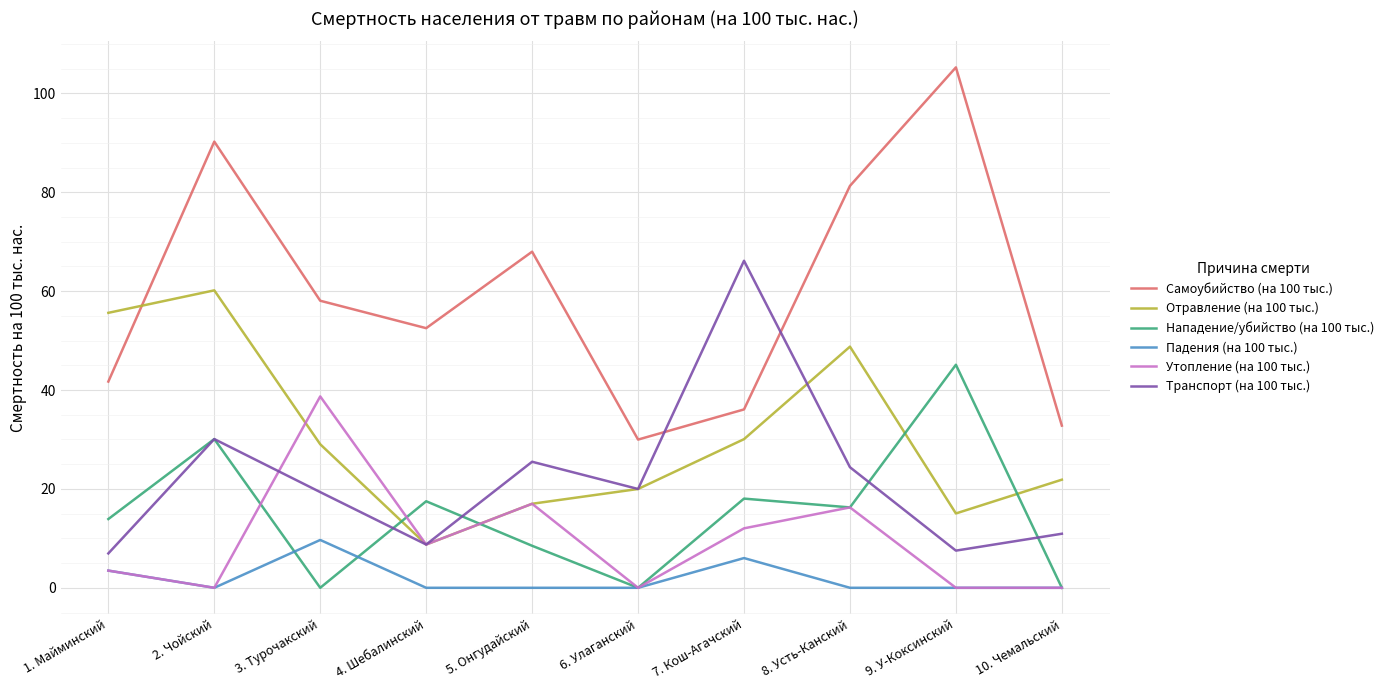

Which series changed the most between 3. Турочакский and 5. Онгудайский?

Утопление (на 100 тыс.)